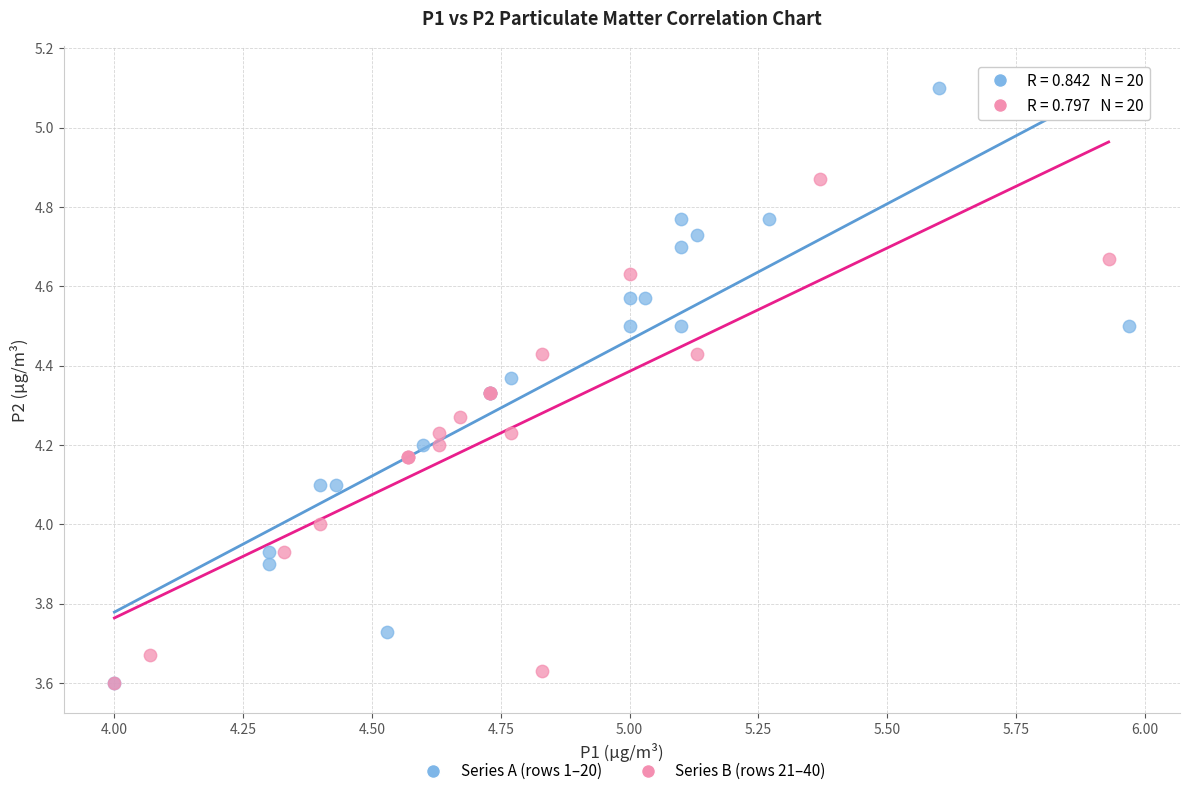

Which series contains the highest Y value?

Series A (rows 1–20)